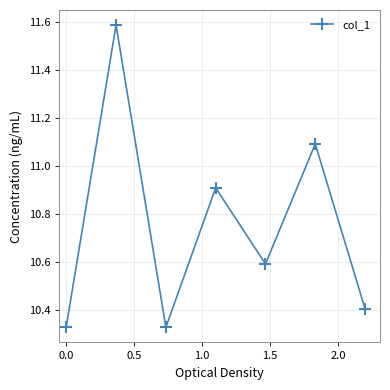

What is the difference between the maximum and minimum values?

1.3